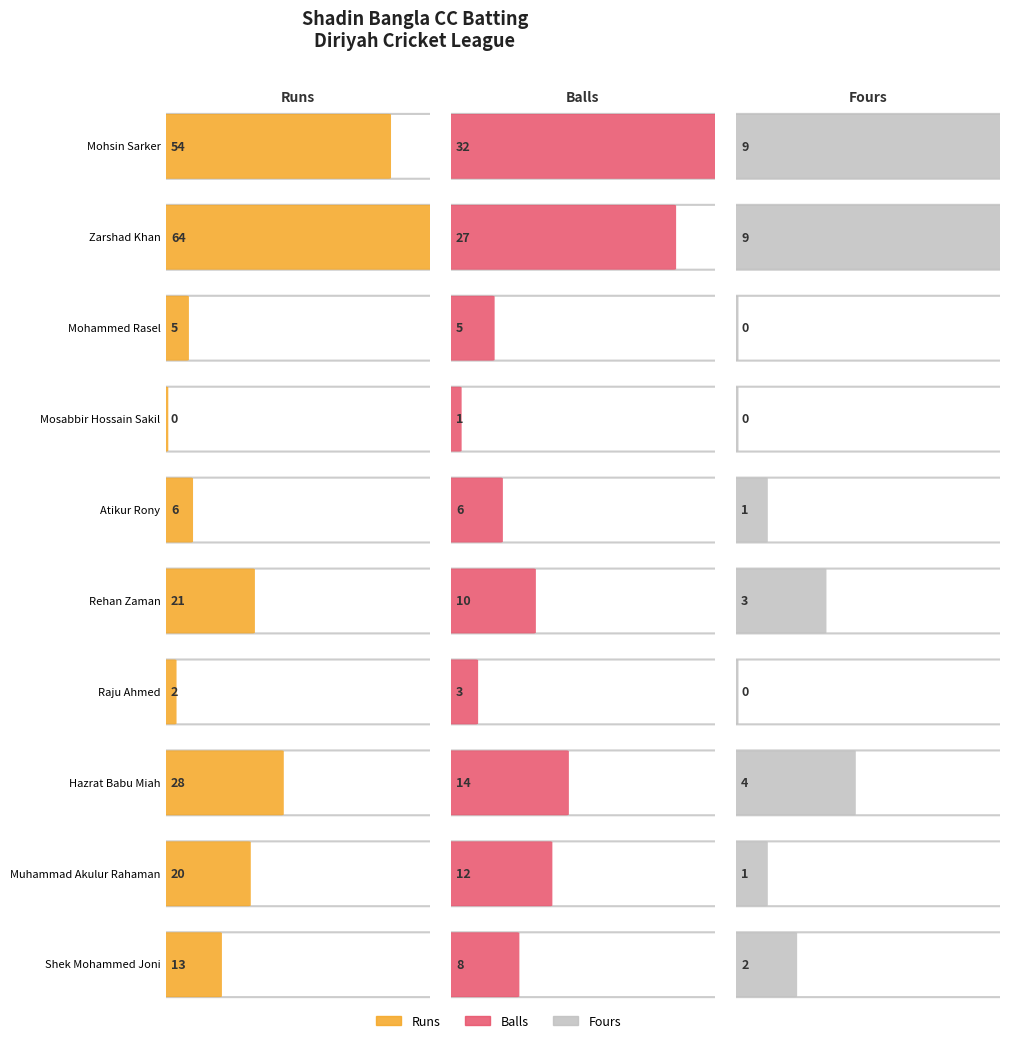

Which category has the lowest value in the Runs series?

Mosabbir Hossain Sakil